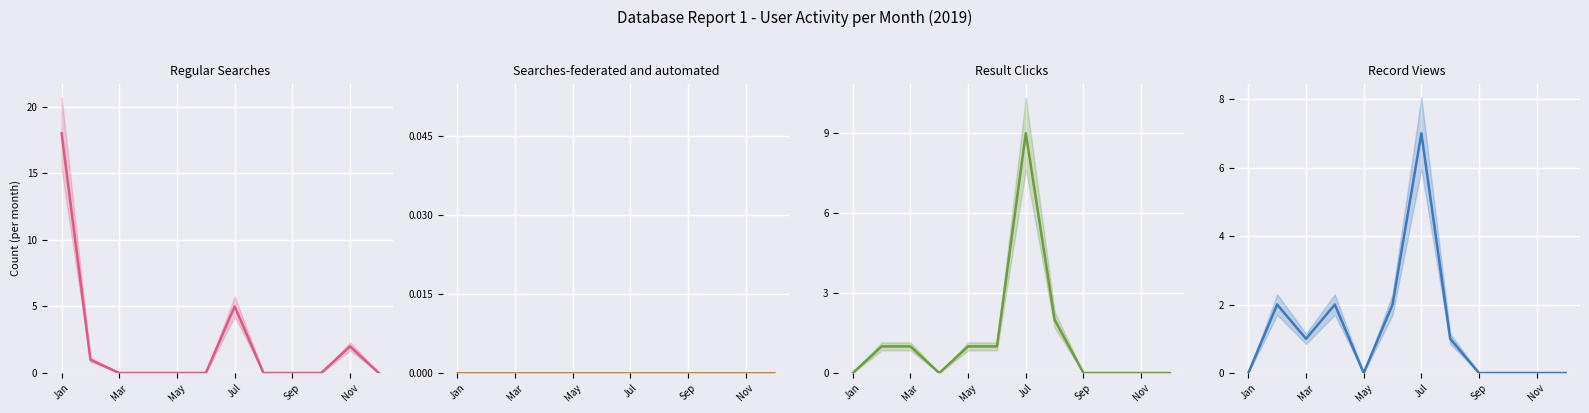

Which series has the largest total across all categories?

Regular Searches